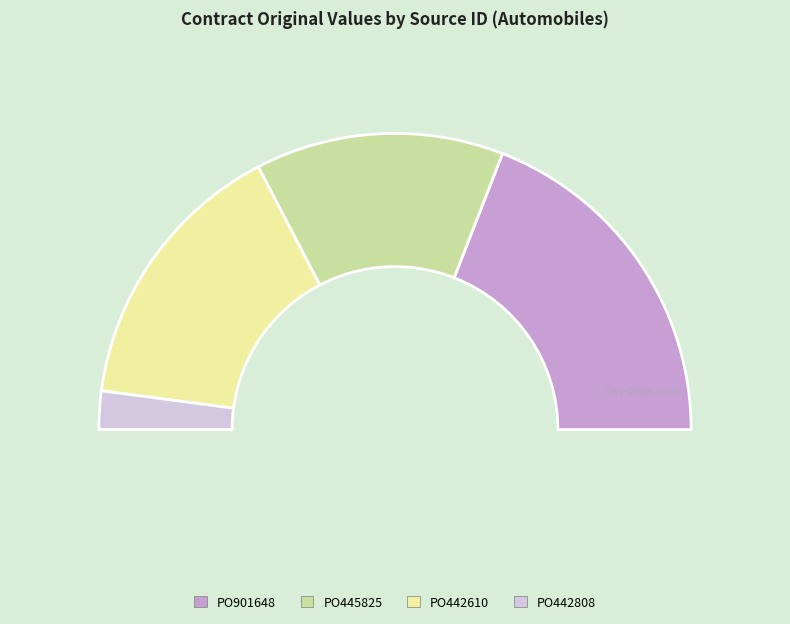

To the nearest percent, what is the combined percentage of PO442610 and PO445825?

58%